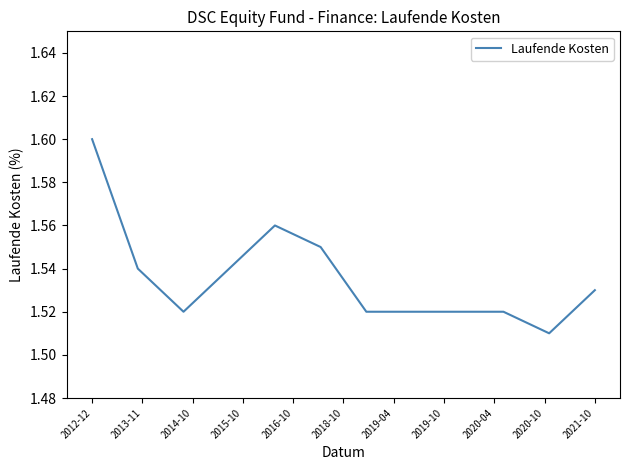

The value at 2012-12 is 2.7. True or false?

False